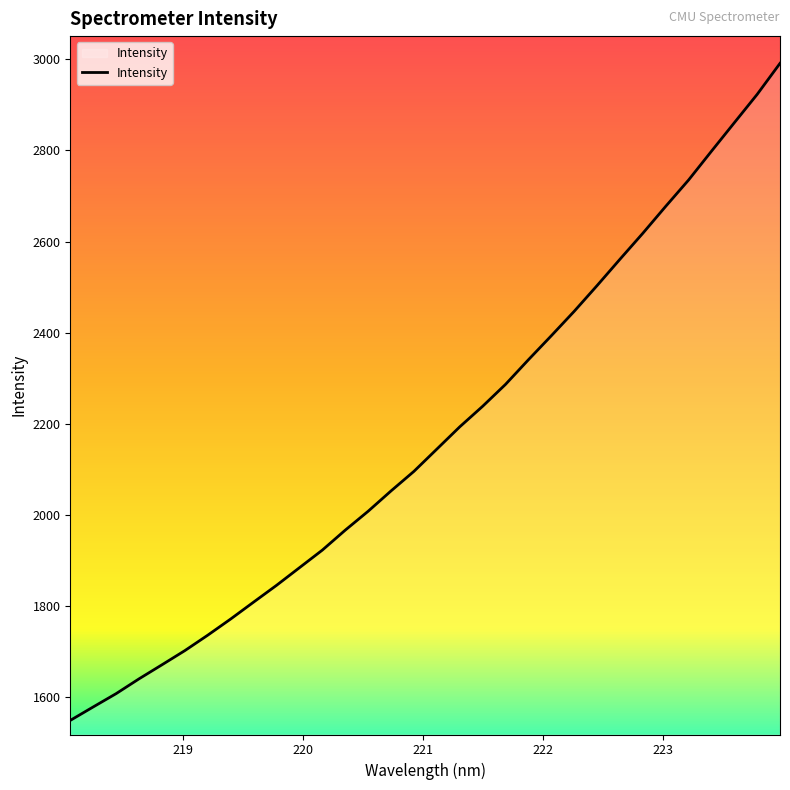

What is the difference between the maximum and minimum values?

1442.9